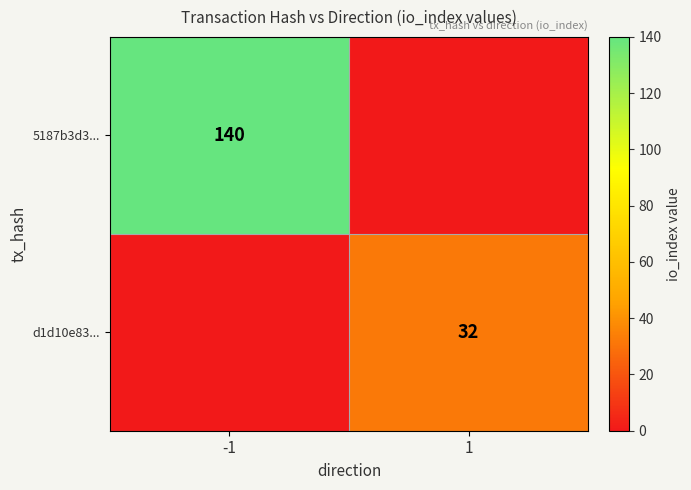

Is the value of 5187b3d3... at -1 greater than the value of d1d10e83... at 1?

Yes